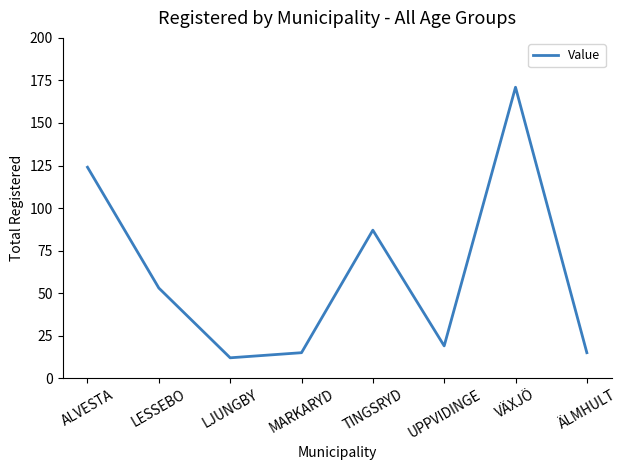

What is the ratio of the value at VÄXJÖ to the value at TINGSRYD?

2.0